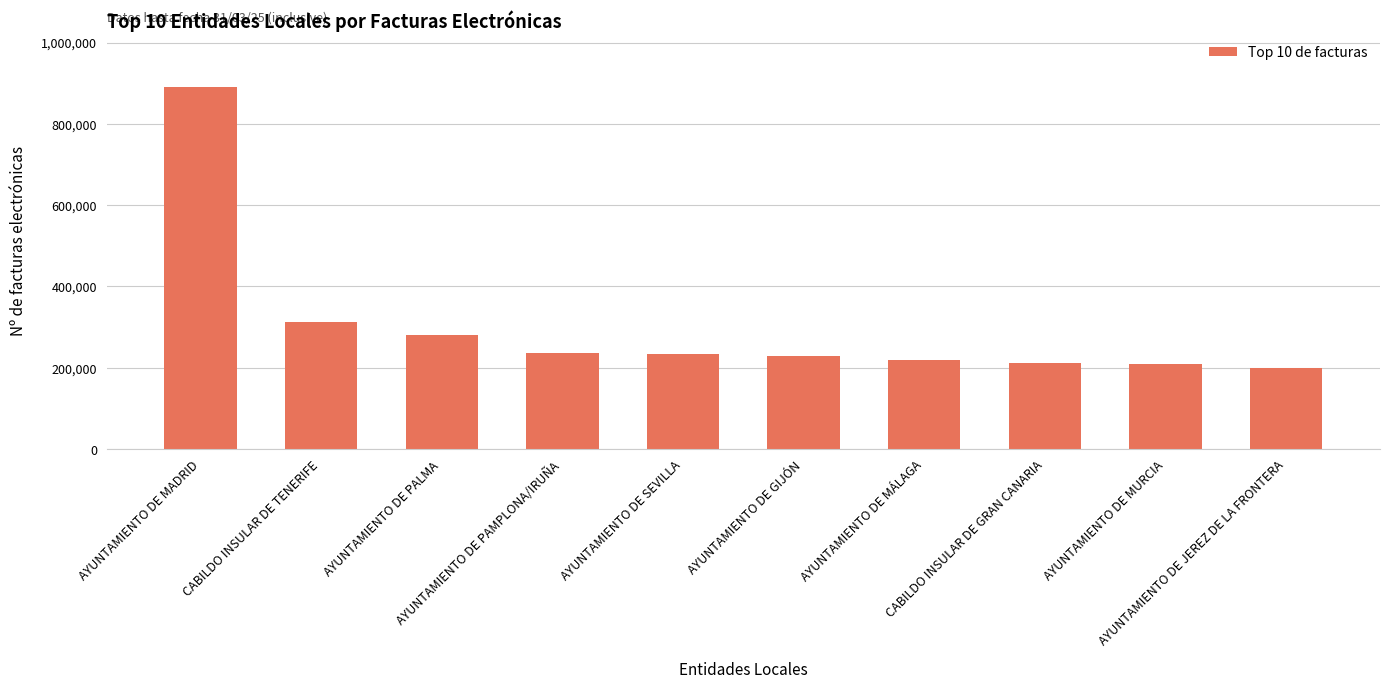

What is the change in value from AYUNTAMIENTO DE MURCIA to AYUNTAMIENTO DE JEREZ DE LA FRONTERA?

-9389